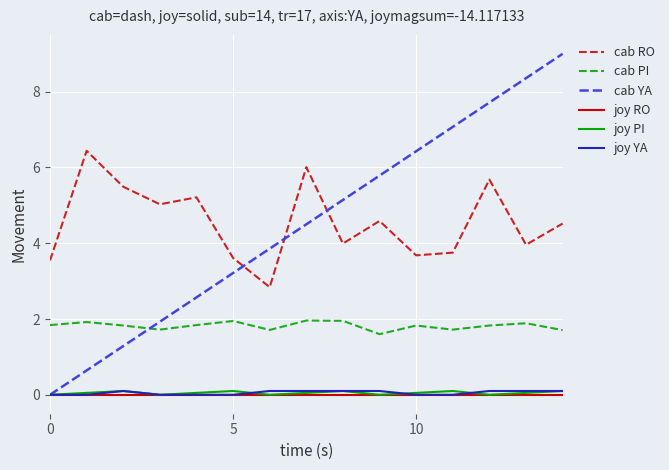

True or false: cab RO and cab YA cross at least once.

True